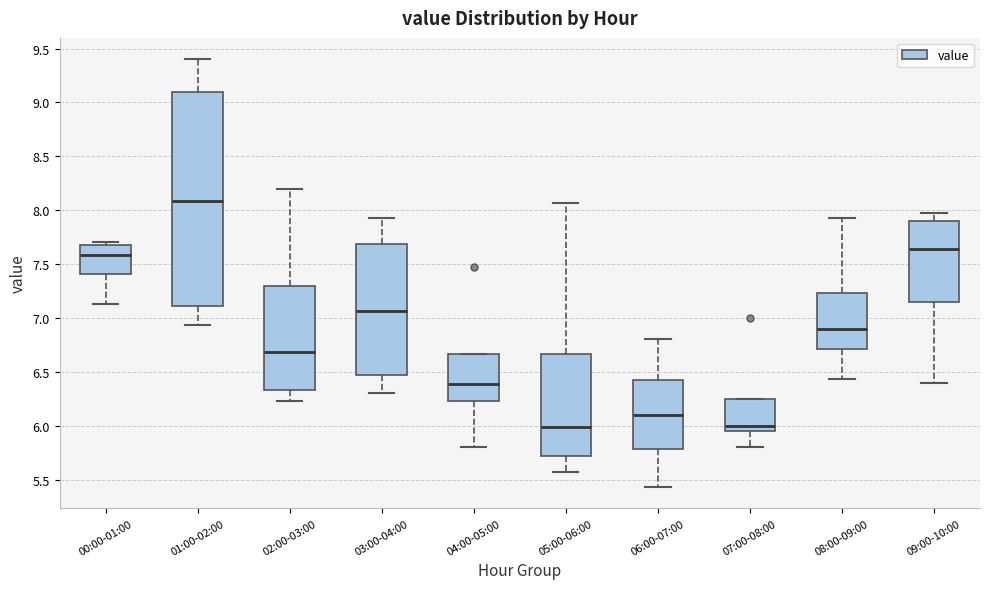

Which box has the highest median line?

01:00-02:00